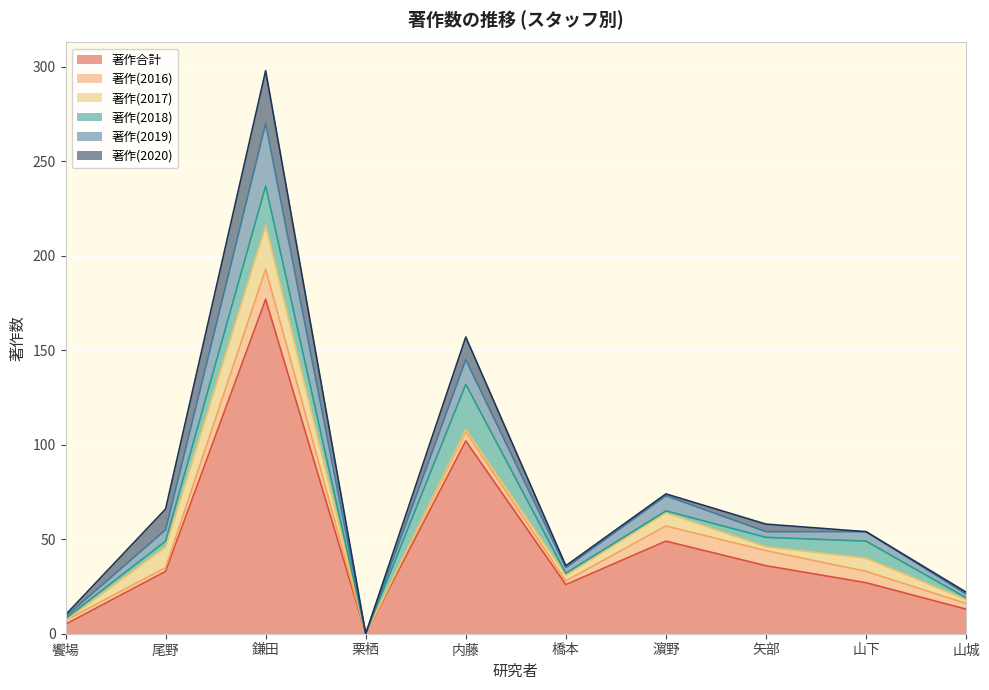

How many distinct data groups are displayed?

6